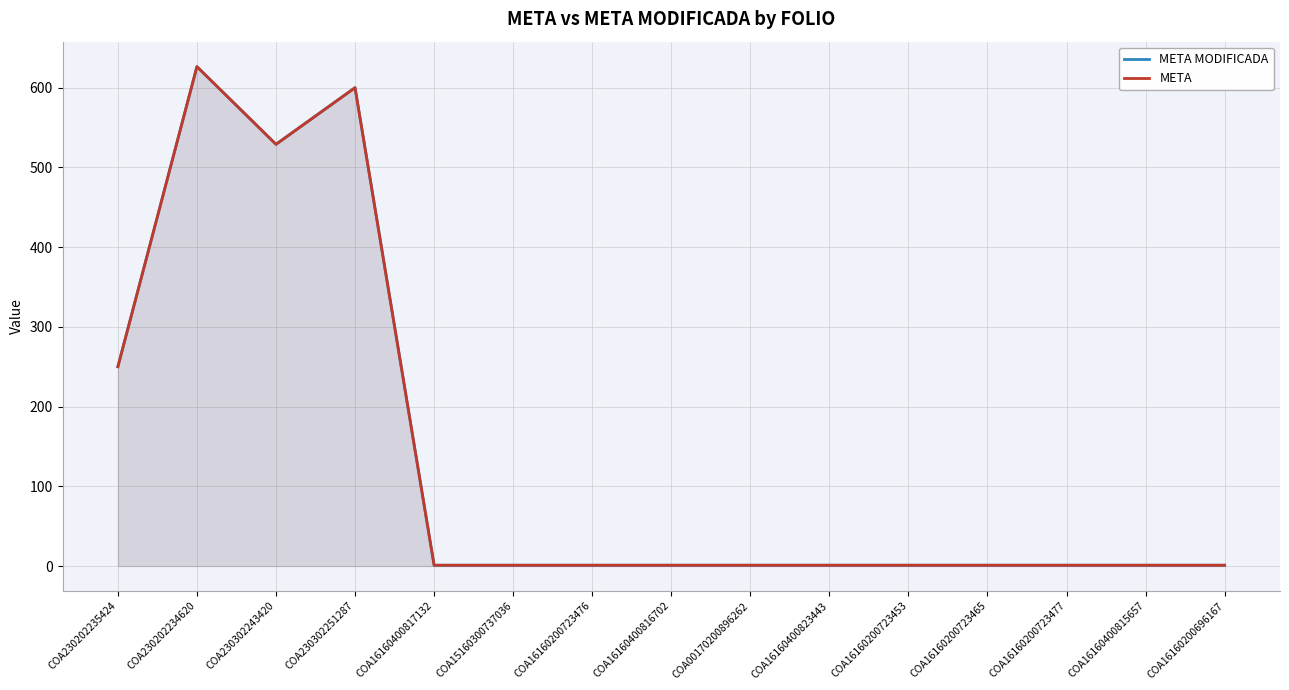

What is the sum of all META values?

2016.4